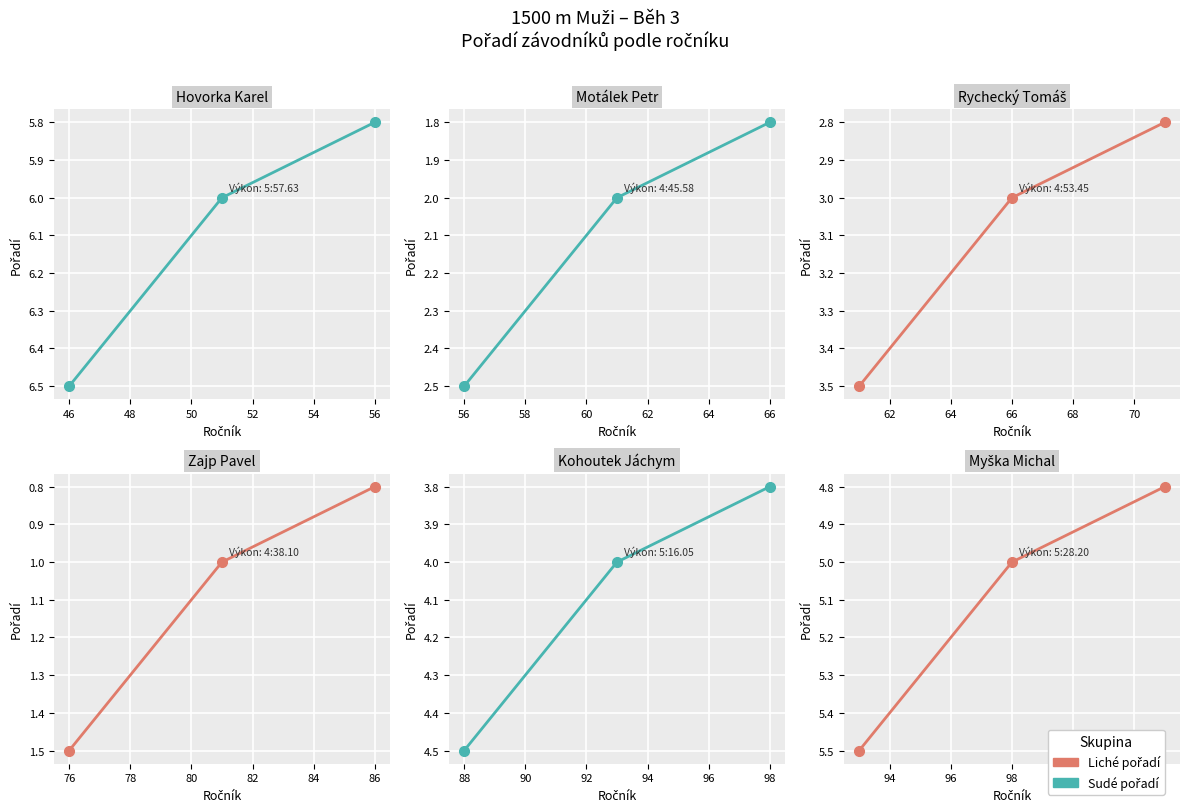

What is the minimum value shown in the chart?

0.8